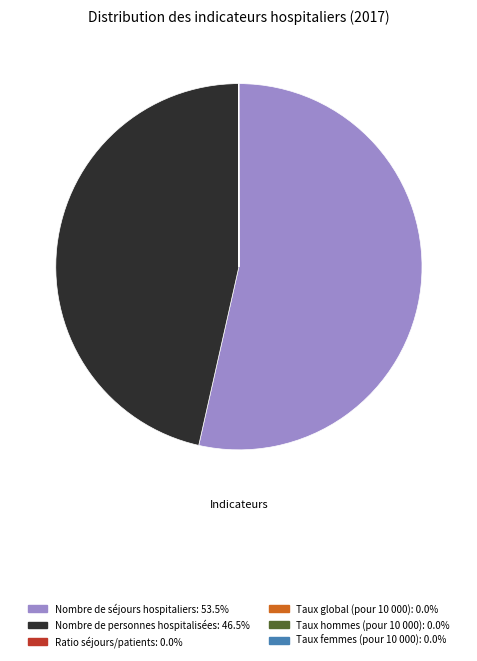

Does any single category account for the majority?

Yes